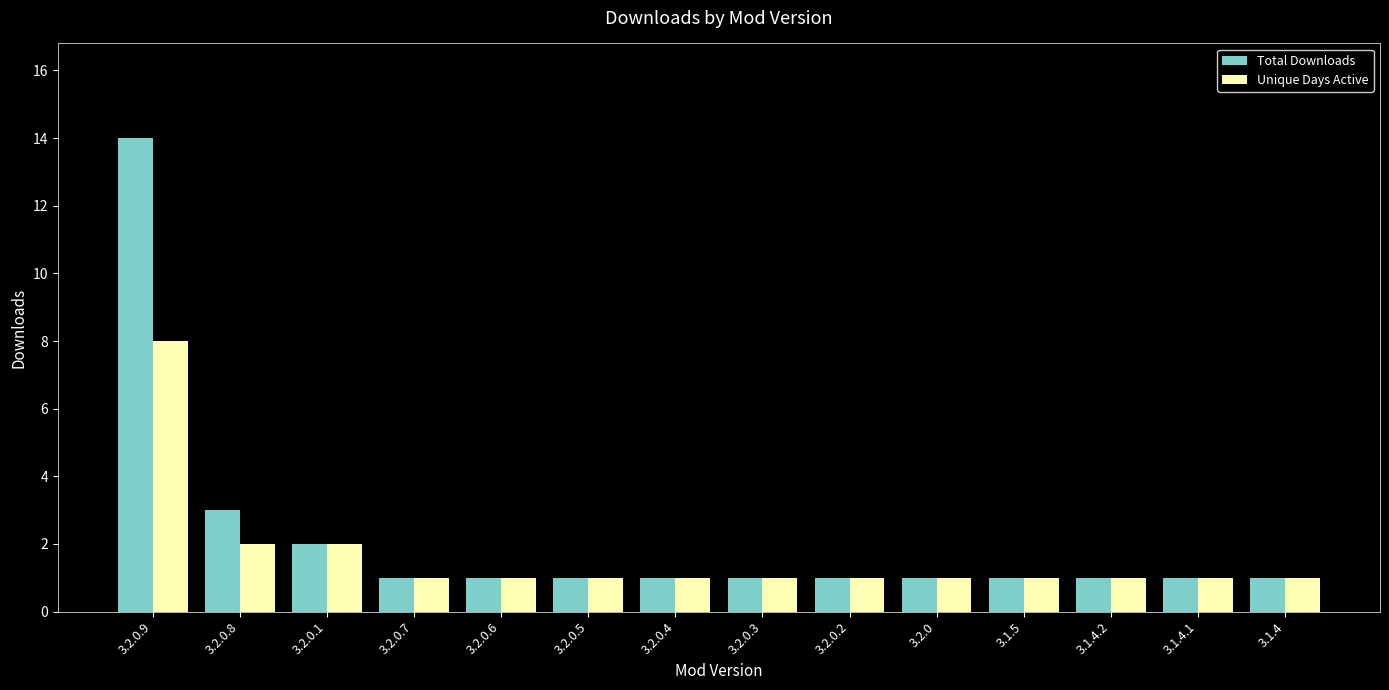

What is the highest value of the Unique Days Active series?

8